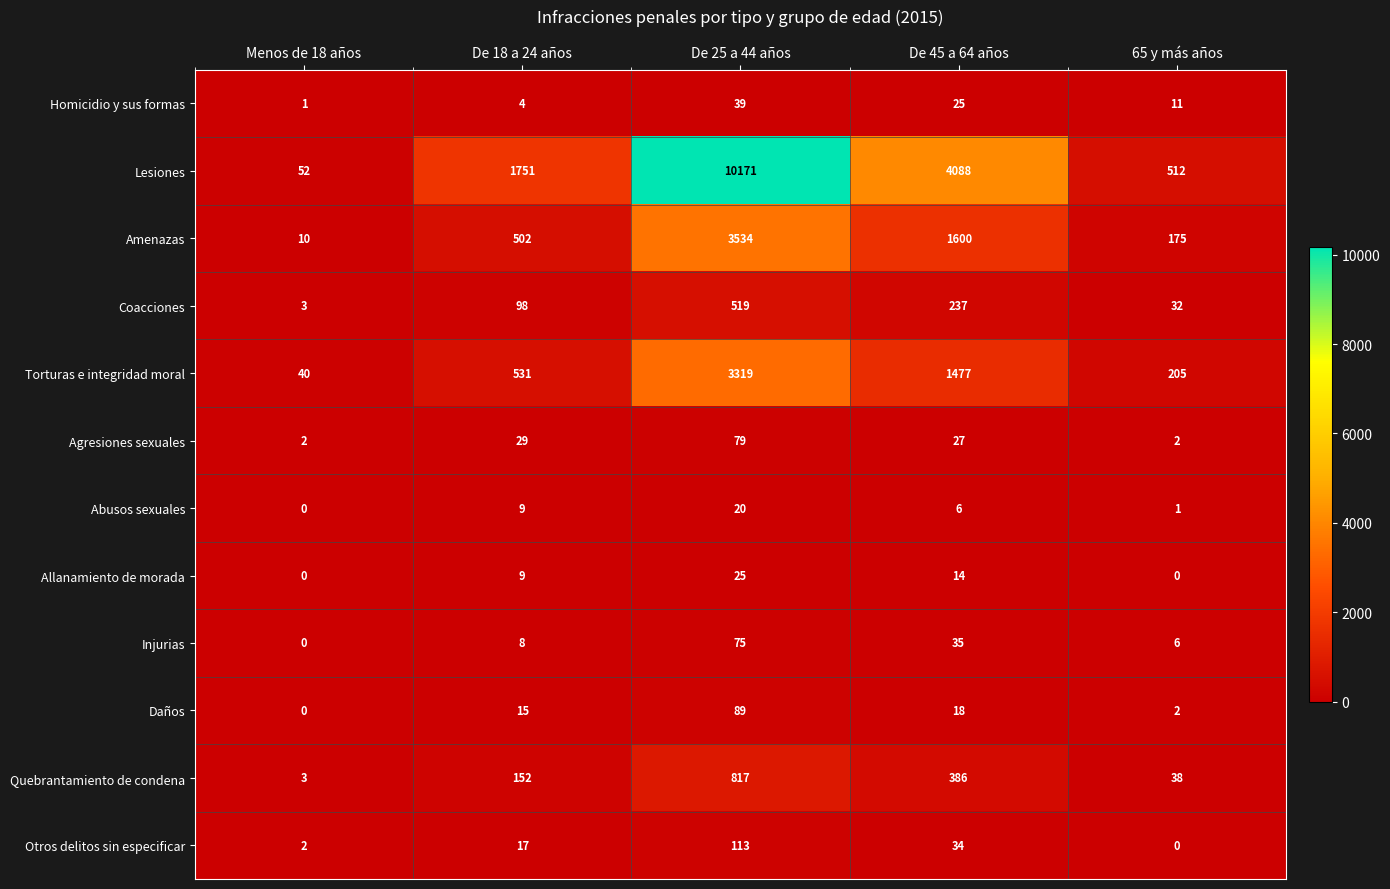

List the series in order of their peak value, highest first.

Lesiones, Amenazas, Torturas e integridad moral, Quebrantamiento de condena, Coacciones, Otros delitos sin especificar, Daños, Agresiones sexuales, Injurias, Homicidio y sus formas, Allanamiento de morada, Abusos sexuales